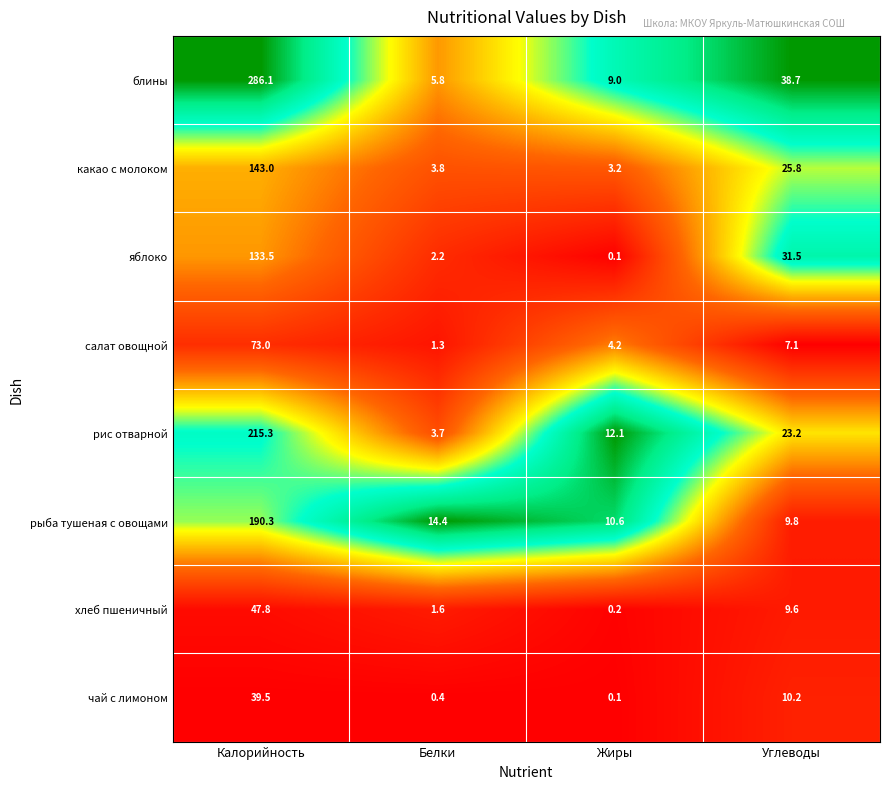

Rank the series by their maximum value, from lowest to highest.

чай с лимоном, хлеб пшеничный, салат овощной, яблоко, какао с молоком, рыба тушеная с овощами, рис отварной, блины